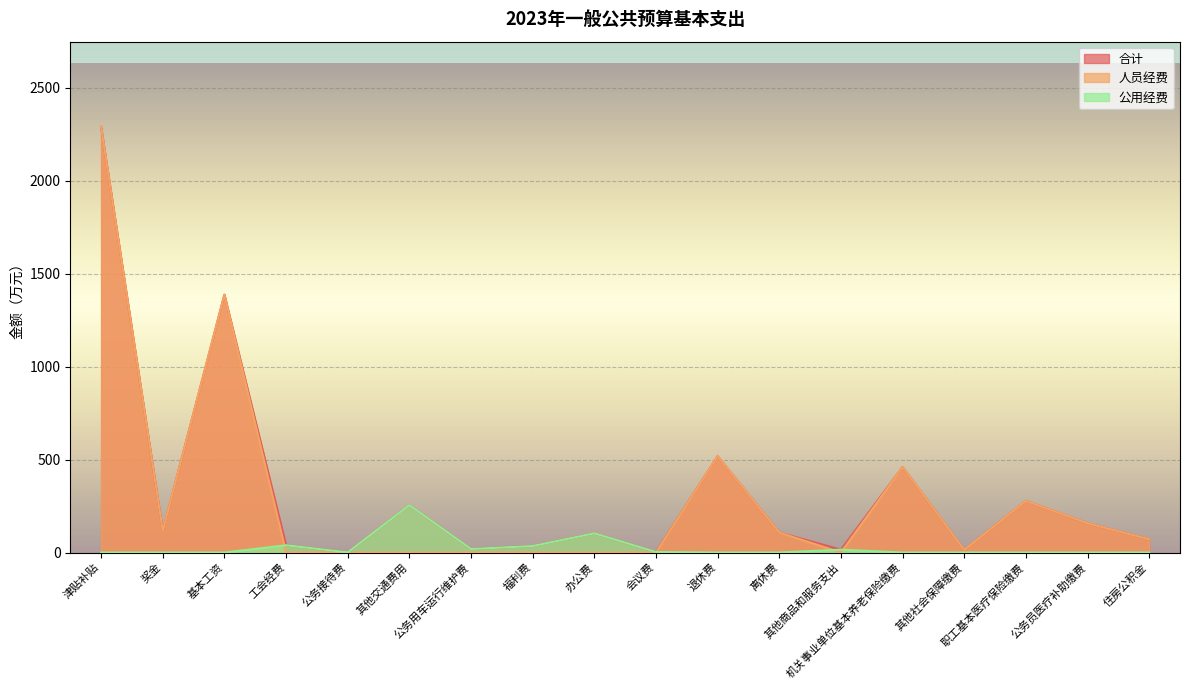

True or false: 公用经费 and 人员经费 intersect in this chart.

True